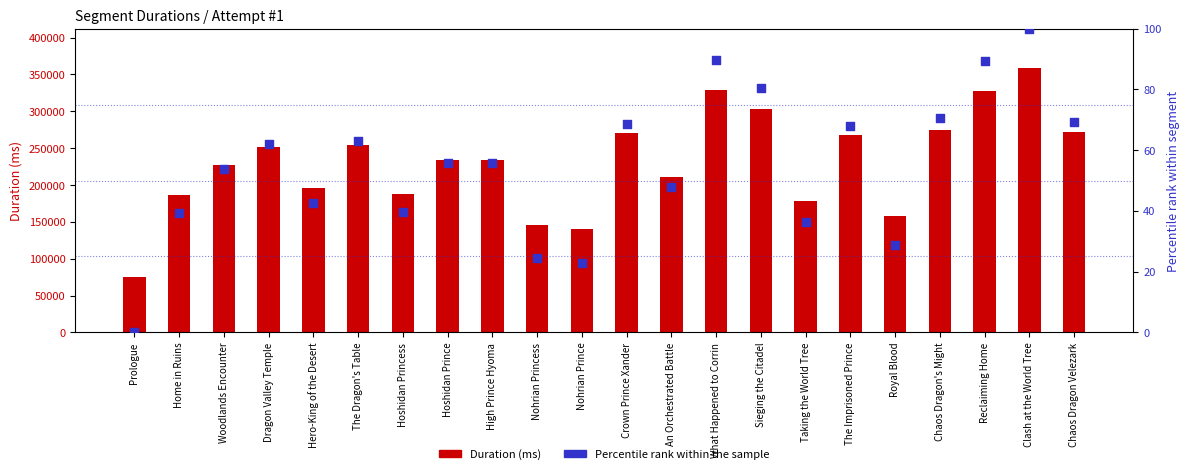

Which series reaches the minimum Y coordinate?

Percentile rank within the sample